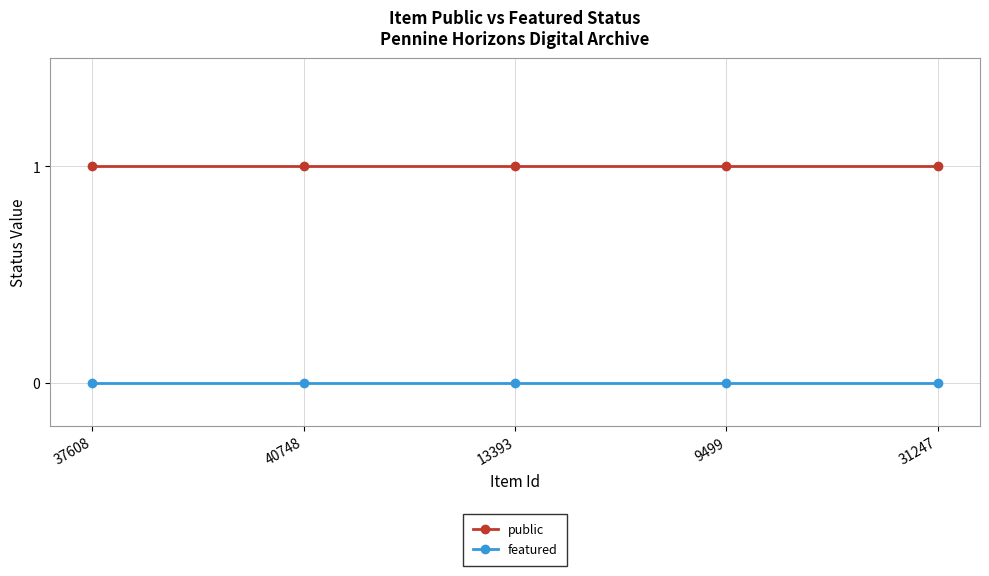

True or false: public has more than 2 points higher than both neighbors.

False